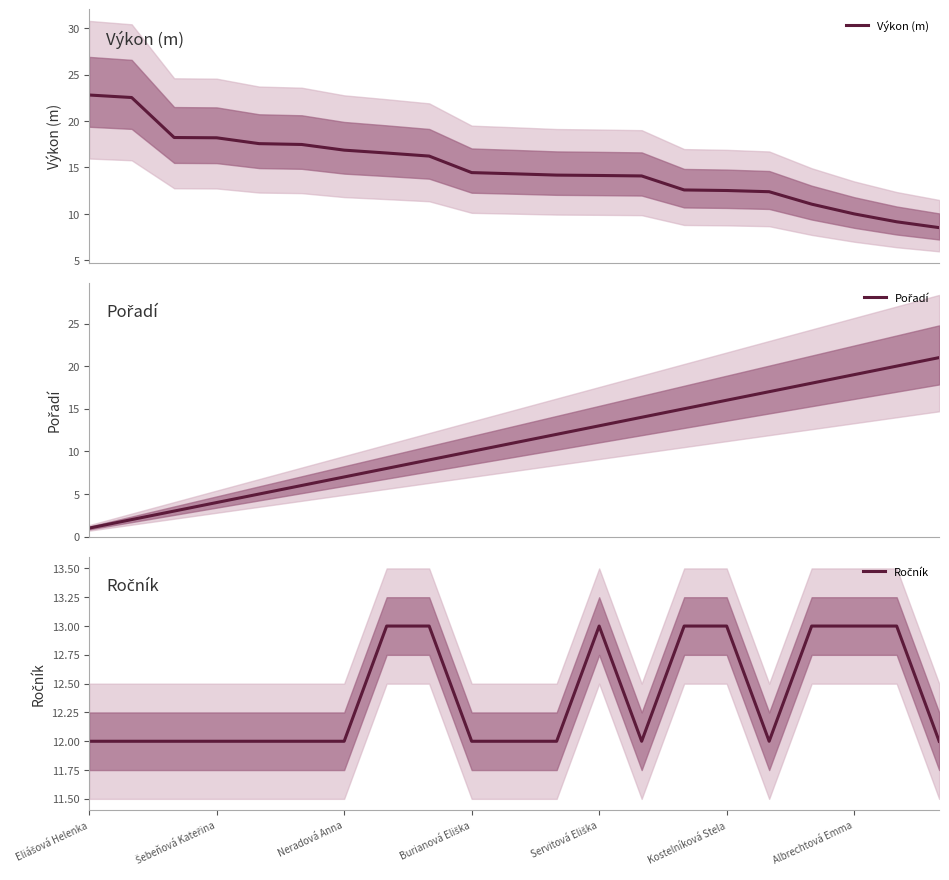

What is the highest value of the Výkon (m) series?

22.8